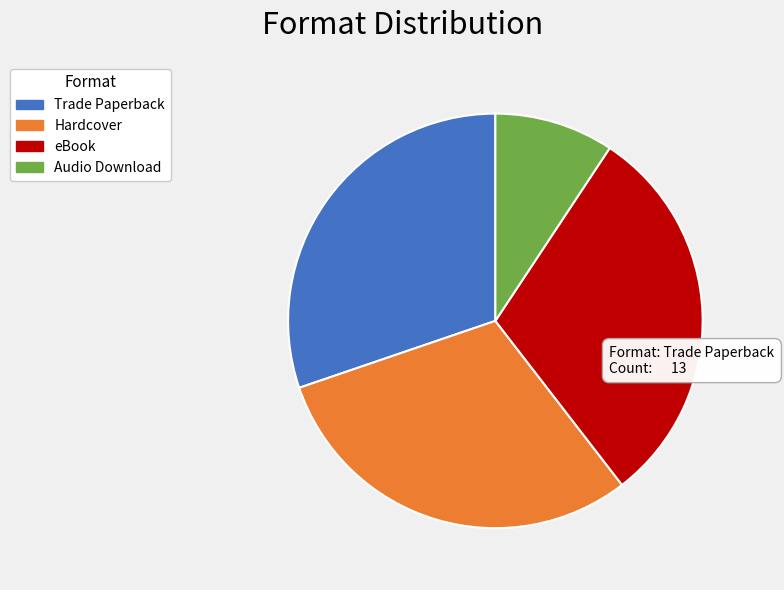

The Hardcover slice represents 30% of the pie. True or false?

True